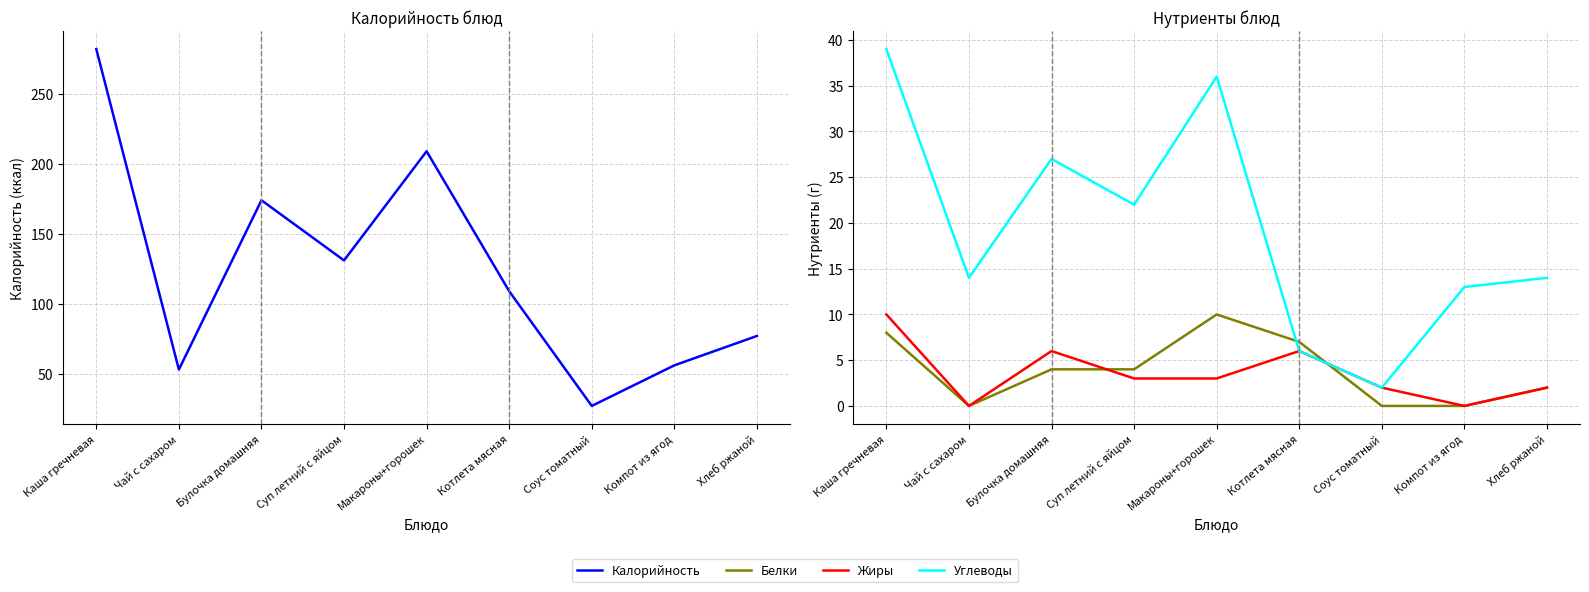

What is the sum of the Белки values at Суп летний с яйцом and Котлета мясная?

11